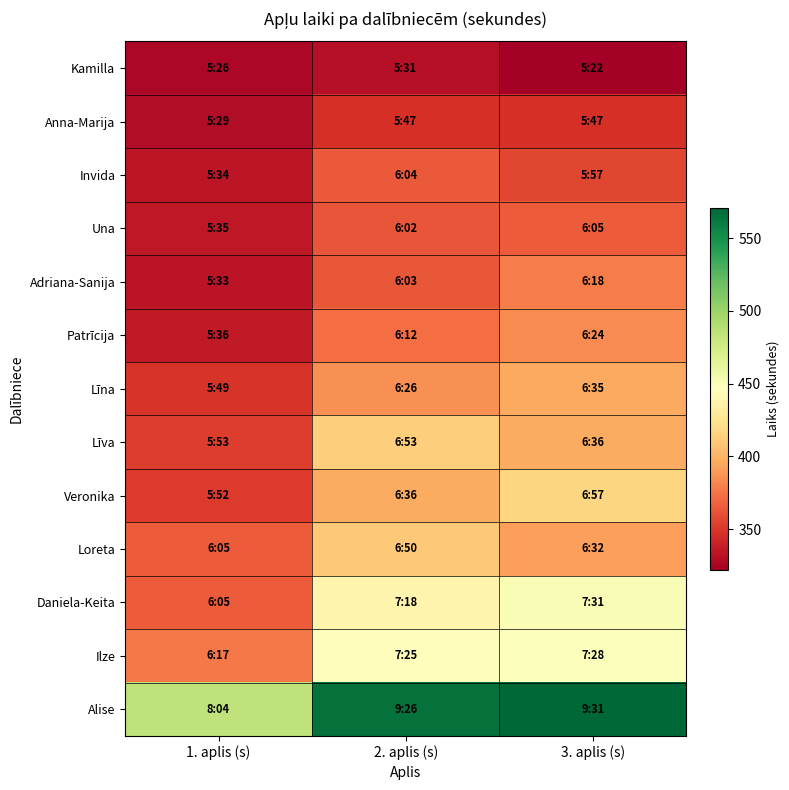

Reading left to right, transcribe all the data shown in this chart.

Kamilla: 1. aplis (s)=326	2. aplis (s)=331	3. aplis (s)=322
Anna-Marija: 1. aplis (s)=329	2. aplis (s)=347	3. aplis (s)=347
Invida: 1. aplis (s)=334	2. aplis (s)=364	3. aplis (s)=357
Una: 1. aplis (s)=335	2. aplis (s)=362	3. aplis (s)=365
Adriana-Sanija: 1. aplis (s)=333	2. aplis (s)=363	3. aplis (s)=378
Patrīcija: 1. aplis (s)=336	2. aplis (s)=372	3. aplis (s)=384
Līna: 1. aplis (s)=349	2. aplis (s)=386	3. aplis (s)=395
Līva: 1. aplis (s)=353	2. aplis (s)=413	3. aplis (s)=396
Veronika: 1. aplis (s)=352	2. aplis (s)=396	3. aplis (s)=417
Loreta: 1. aplis (s)=365	2. aplis (s)=410	3. aplis (s)=392
Daniela-Keita: 1. aplis (s)=365	2. aplis (s)=438	3. aplis (s)=451
Ilze: 1. aplis (s)=377	2. aplis (s)=445	3. aplis (s)=448
Alise: 1. aplis (s)=484	2. aplis (s)=566	3. aplis (s)=571